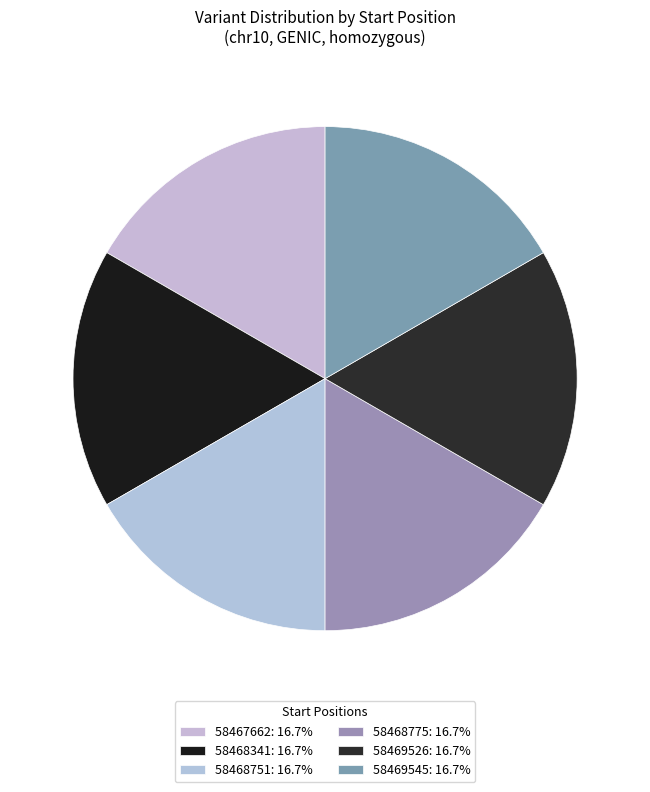

Does 58469545 represent more than half of the total?

No